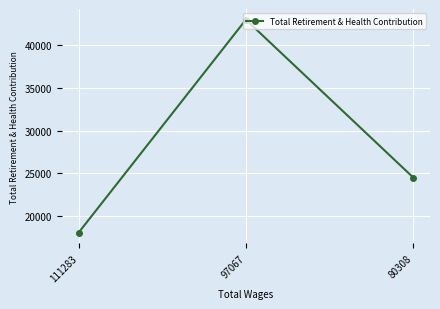

How many values are between 18053 and 43005?

3